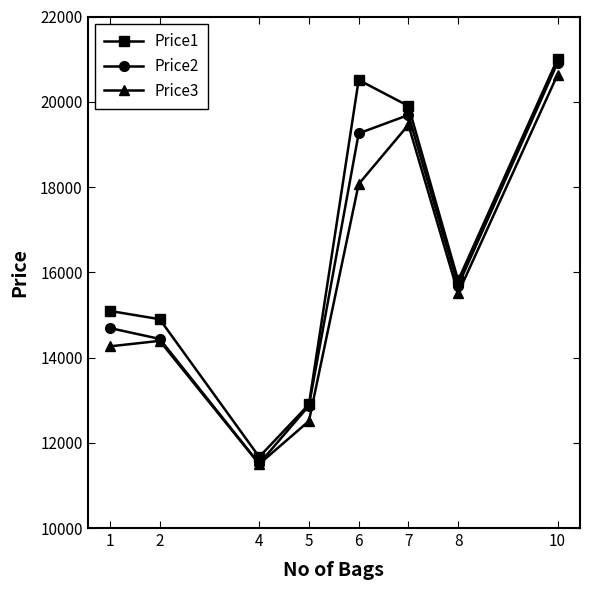

What is the difference between the maximum and minimum values in the Price2 series?

9409